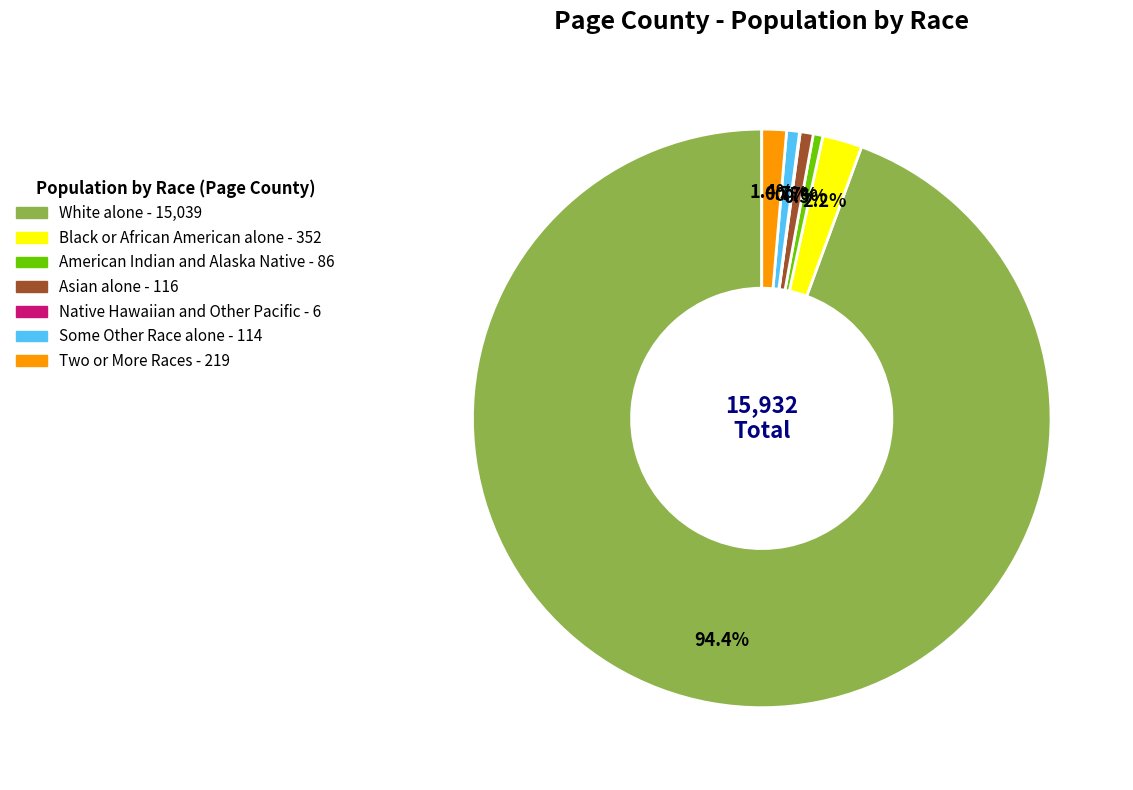

To the nearest percent, what is the average slice percentage?

14%